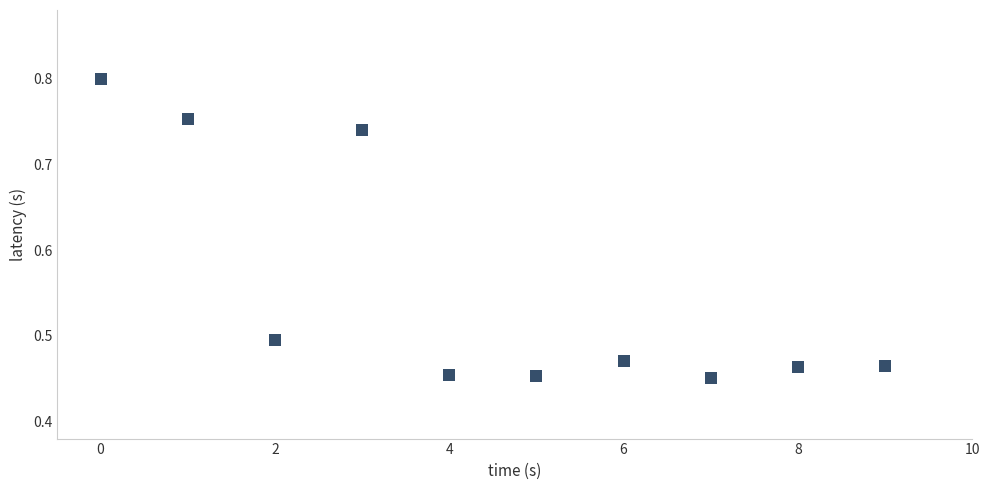

What is the average Y value?

0.6